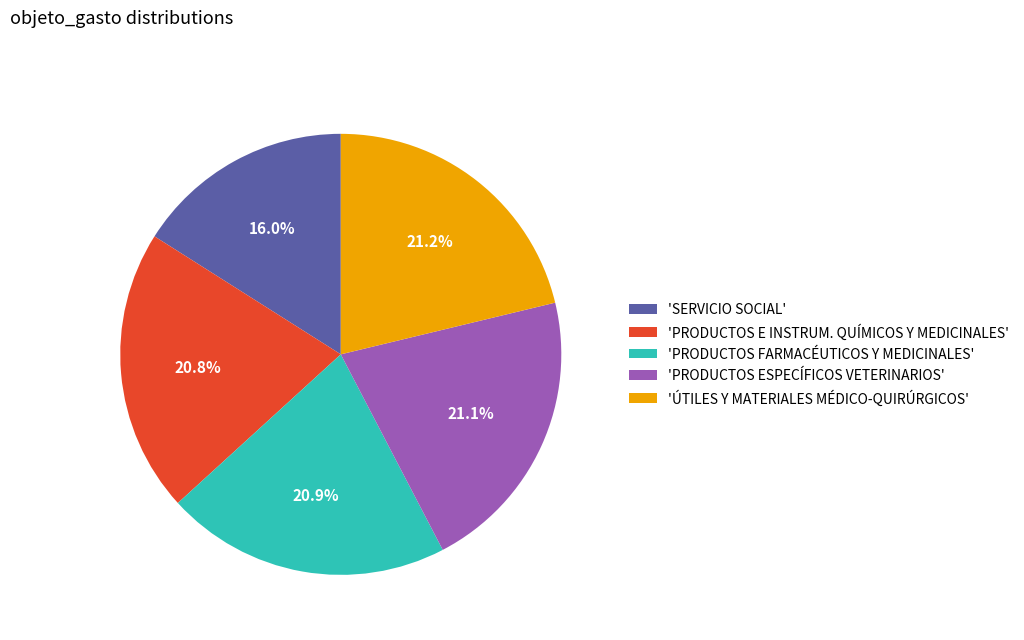

Combined, do 'PRODUCTOS ESPECÍFICOS VETERINARIOS' and 'SERVICIO SOCIAL' account for over 50%?

No